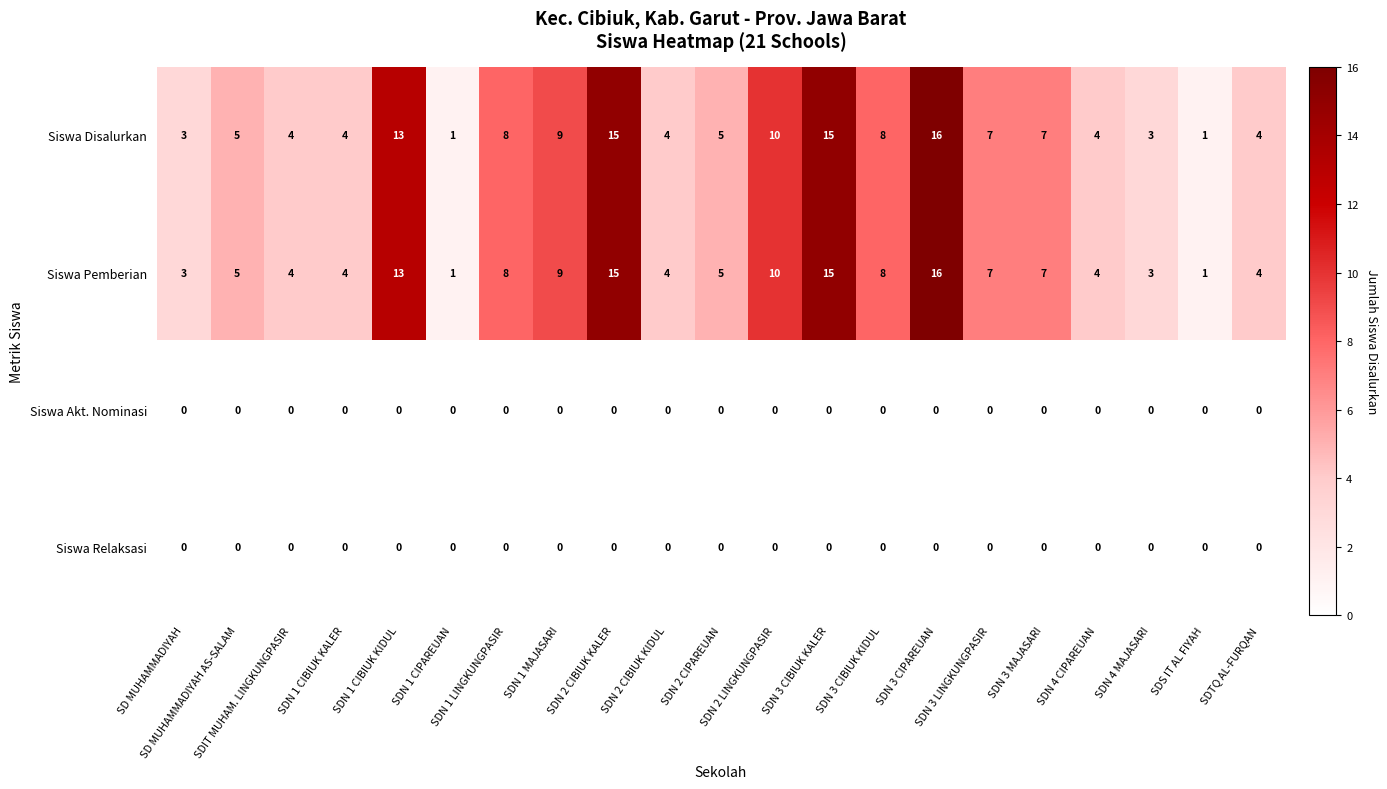

Which label corresponds to the largest value in the chart?

SDN 3 CIPAREUAN